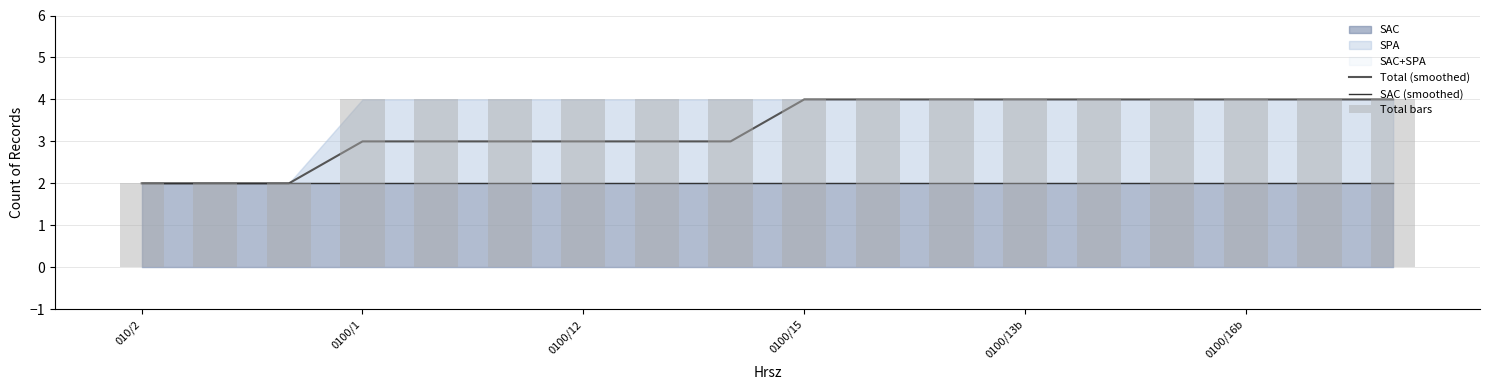

What value does the Total (smoothed) series have at 0100/15?

4